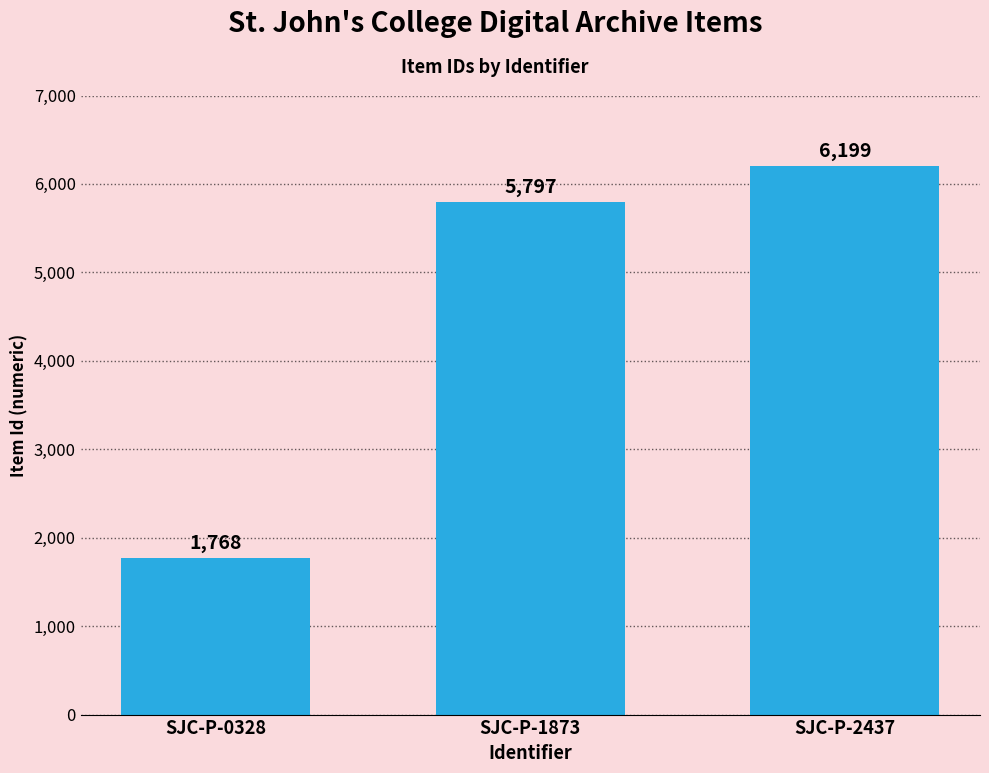

What is the greatest value displayed?

6199